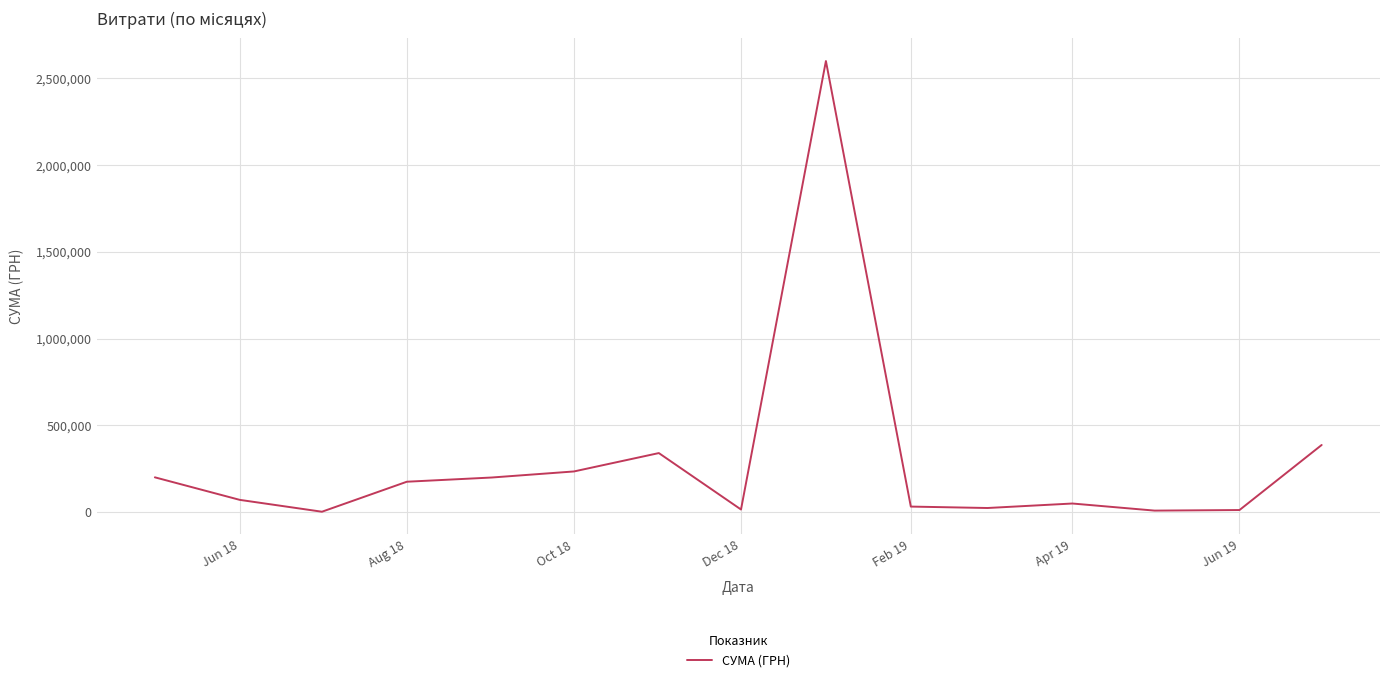

What is the difference between the maximum and minimum values?

2597915.4